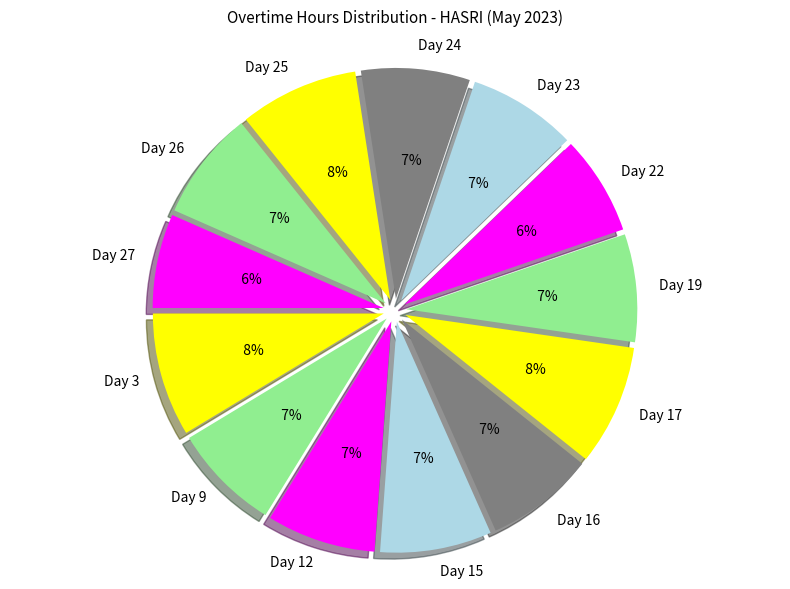

What is the smallest slice in the pie chart?

Day 27